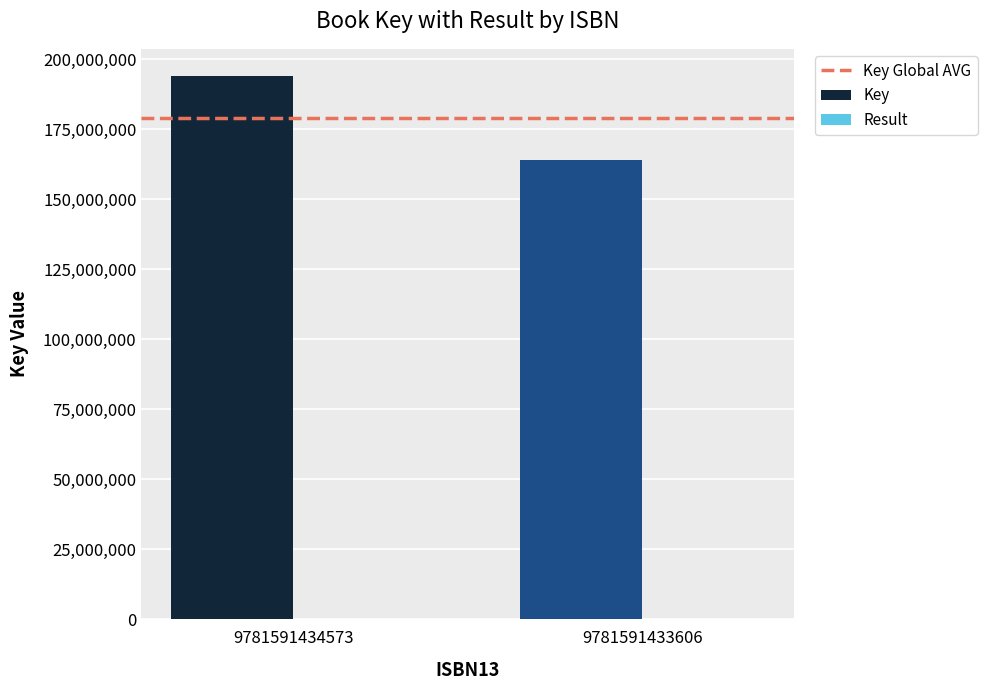

Rank the categories by Result value from highest to lowest.

9781591433606, 9781591434573